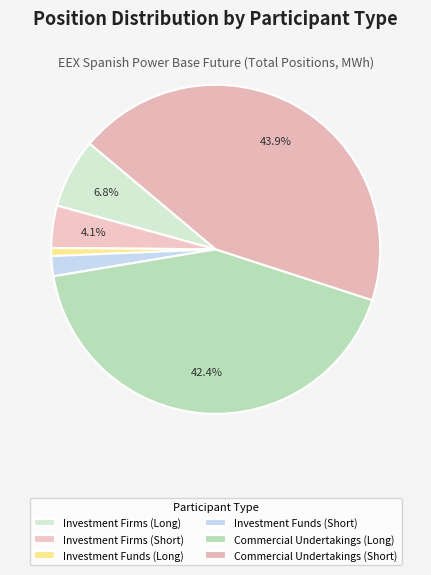

Is there any slice that represents more than half of the pie?

No